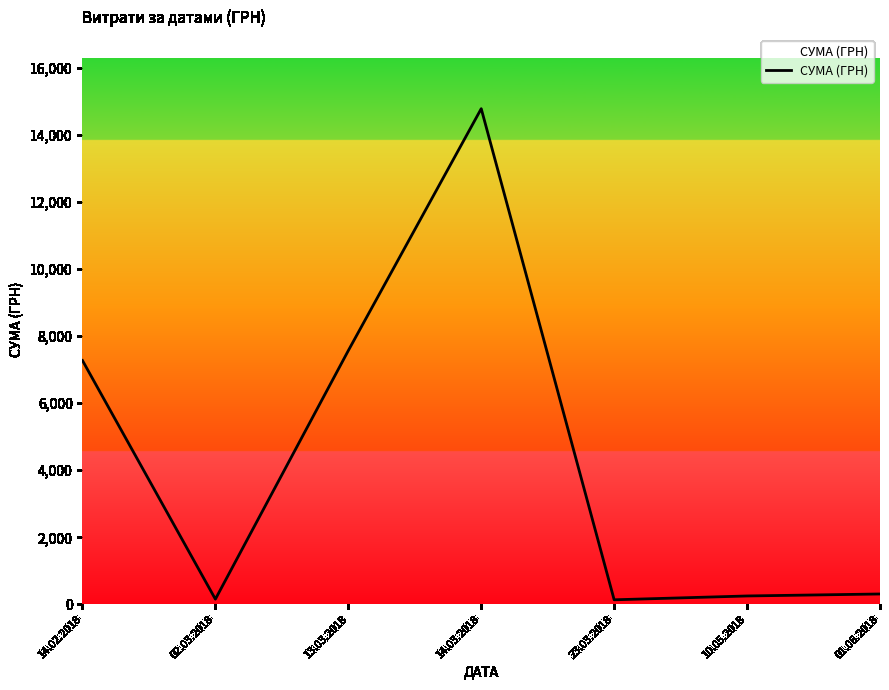

At which category does the chart reach its peak across all series?

14.03.2018